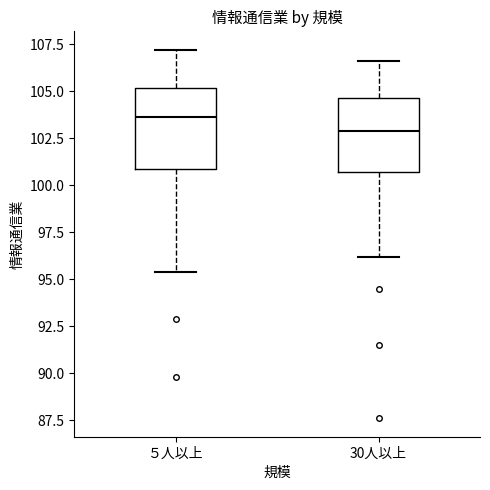

Reading left to right, read every box against the y-axis: the position of its median line, the range the box covers, and the ends of its whiskers. The values are not printed on the chart, so give them approximately, as read against the axis.

５人以上: median 103.5, box 101.0 to 105.0, whiskers 95.5 to 107.0
30人以上: median 103.0, box 100.5 to 104.5, whiskers 96.0 to 106.5